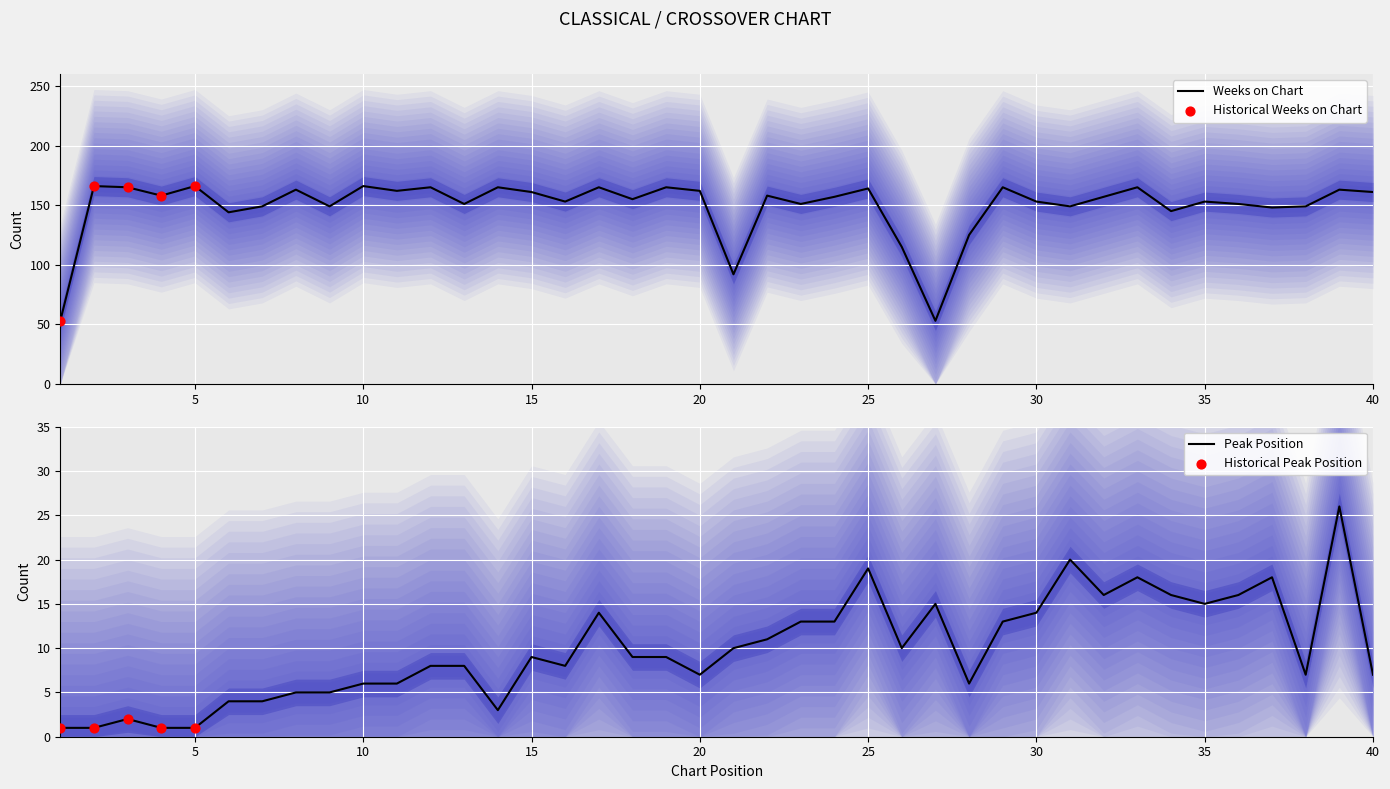

Is it true that Weeks on Chart equals 153 at 35?

True